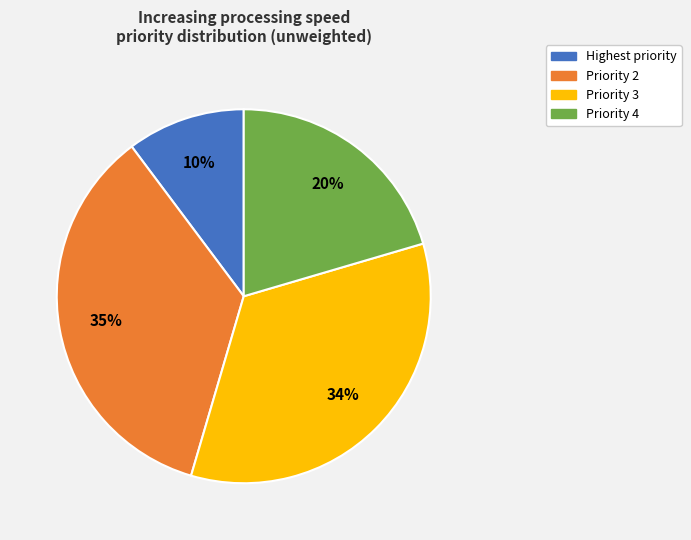

Is there a majority slice in this chart?

No